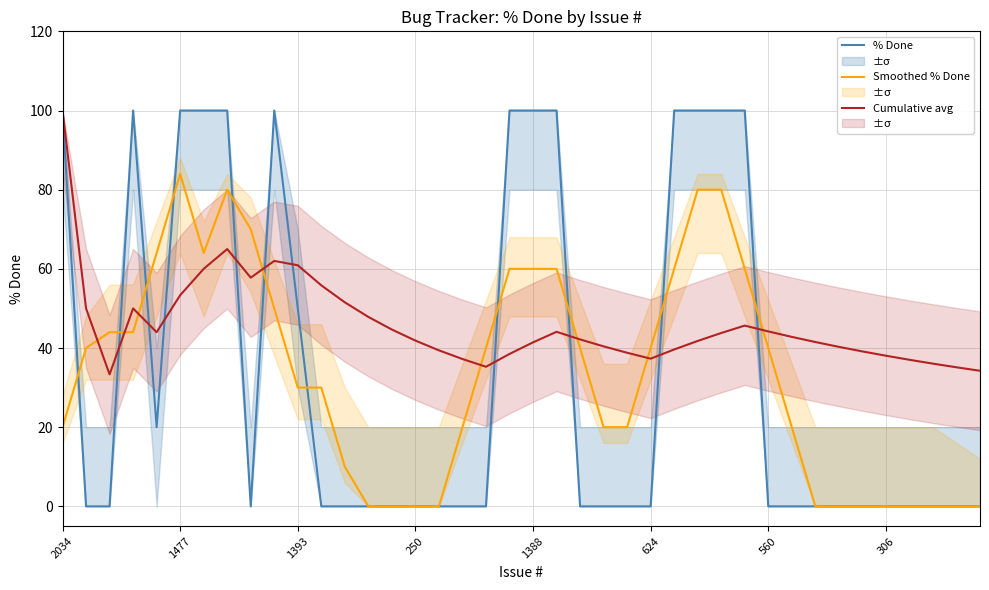

The value of Cumulative avg at 14 is 44.7. True or false?

True